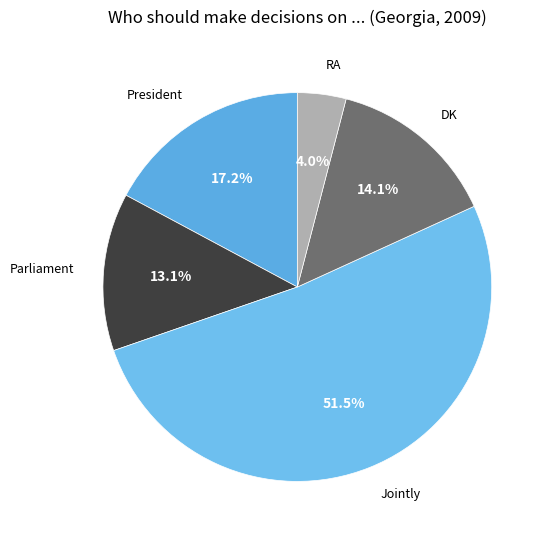

Count the number of slices in the pie.

5